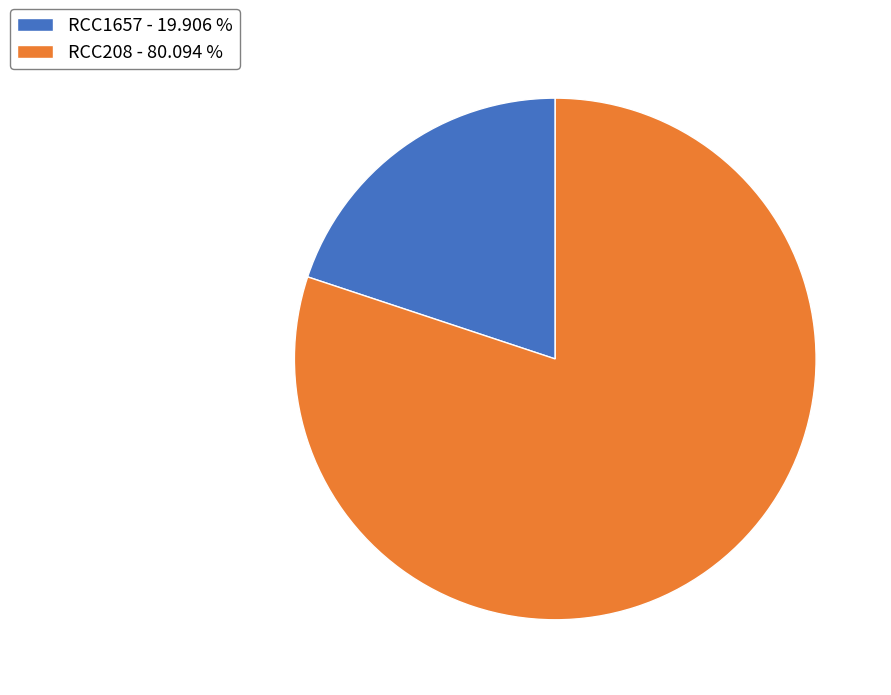

Is it true that RCC208 is 80% of the pie?

True